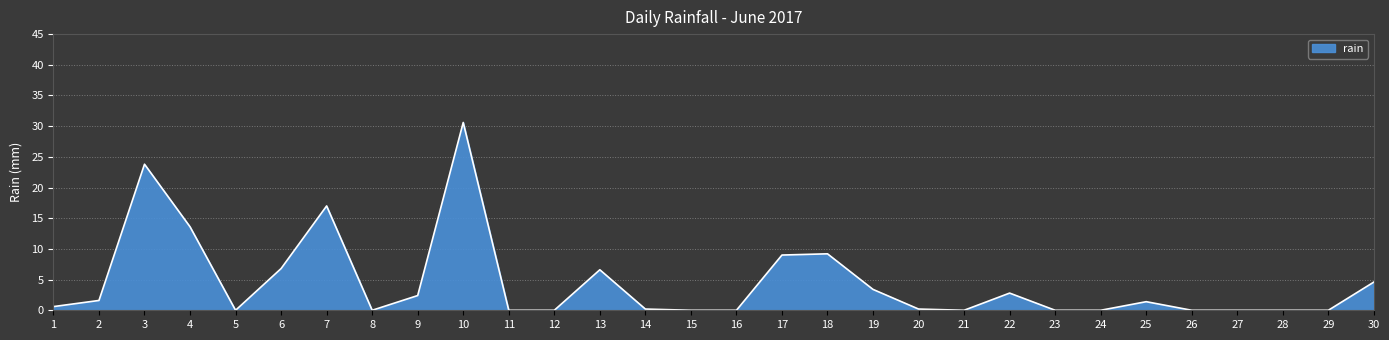

Is it true that the value at 2 is 1.6?

True